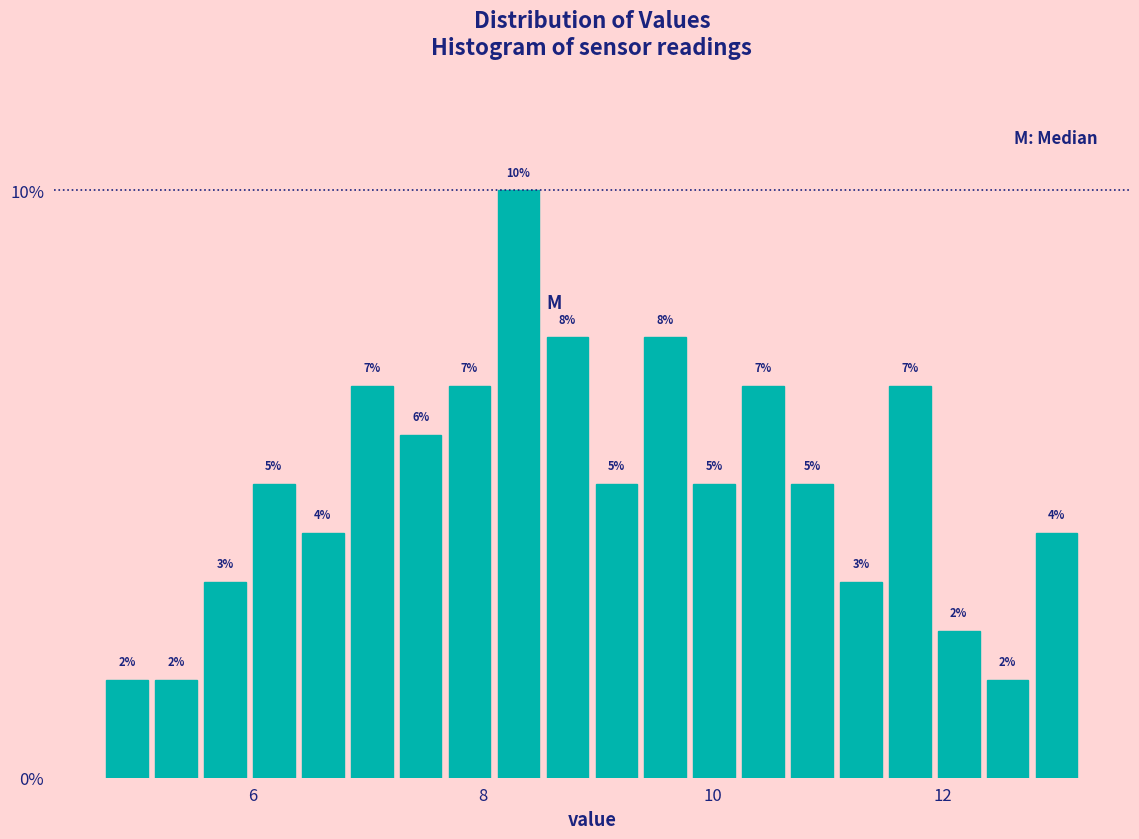

Around what value on the x-axis is the tallest bar? Give the approximate position of its centre, as read against the axis.

8.4